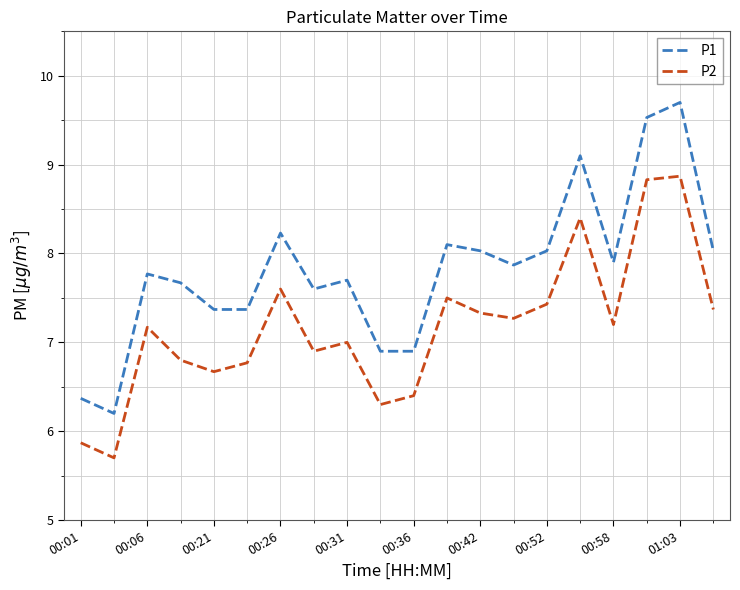

Which series has the largest range (max minus min)?

P1